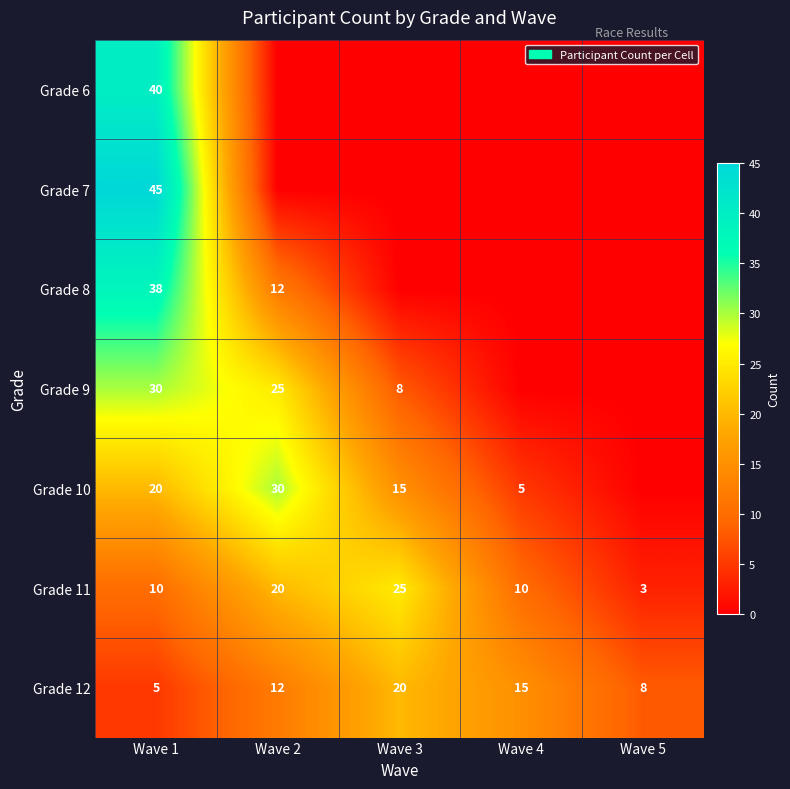

How many series are shown in this chart?

7